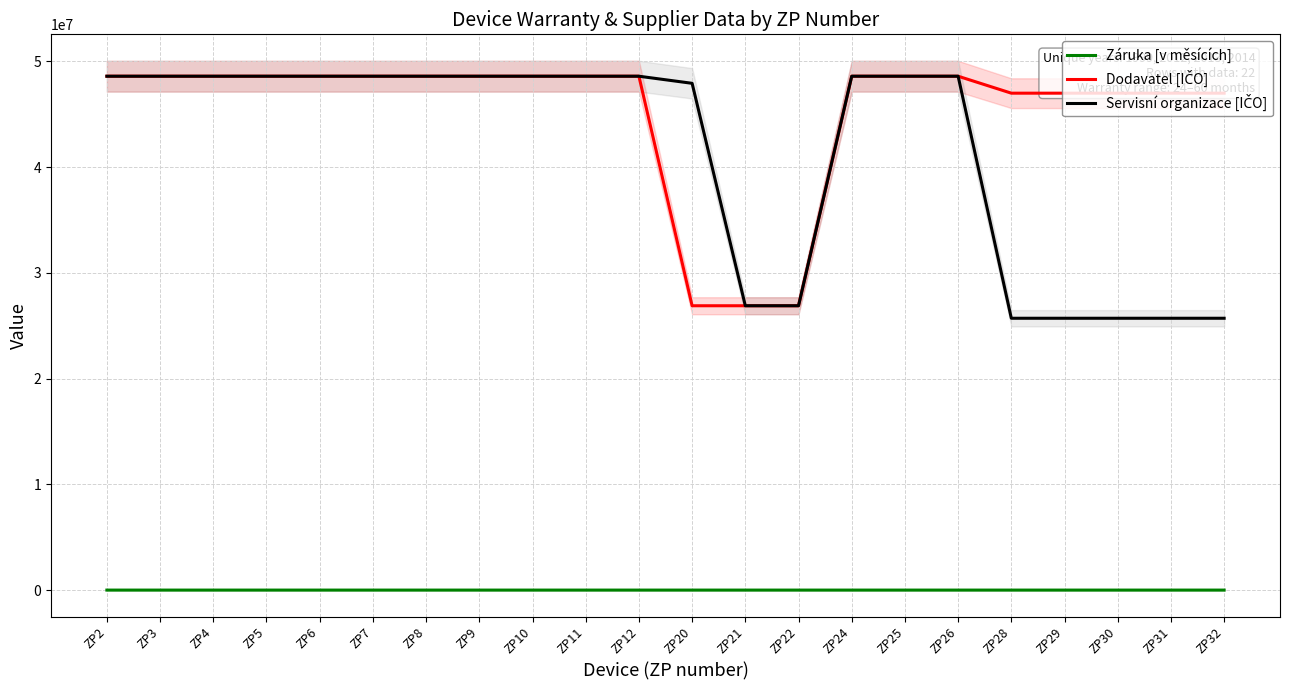

Does the chart have visible grid lines?

Yes